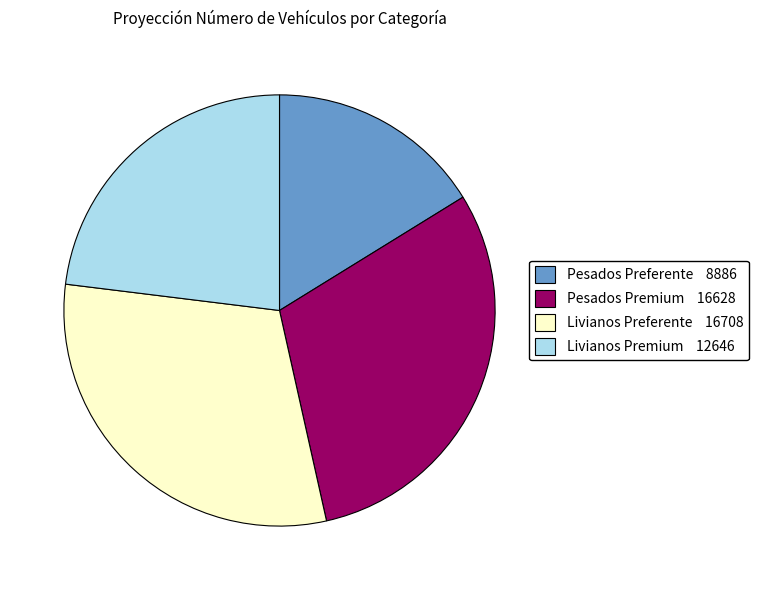

Is it true that Pesados Preferente is 16% of the pie?

True